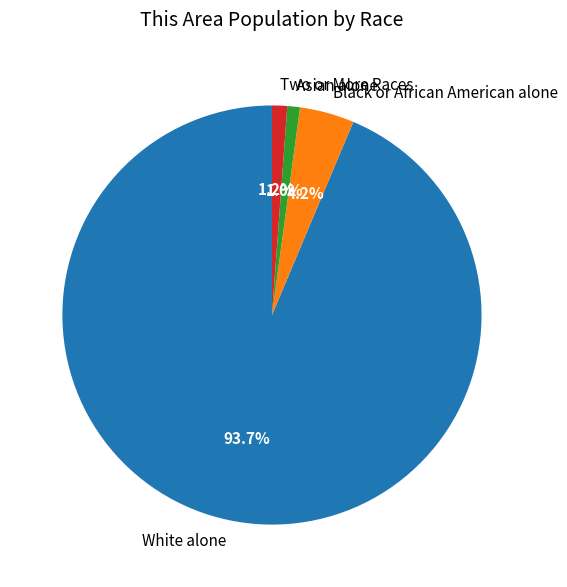

Combined, do White alone and Asian alone account for over 50%?

Yes